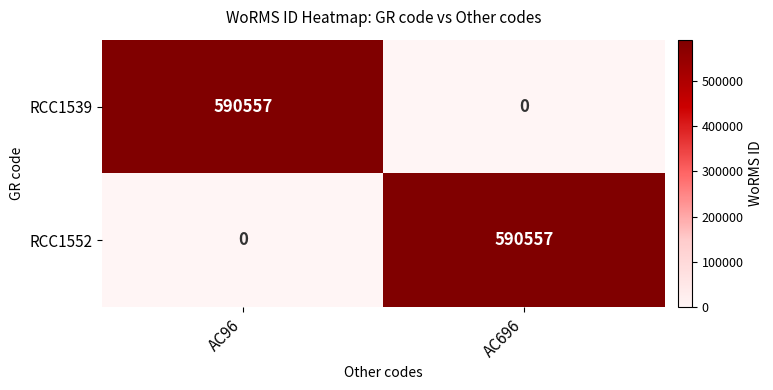

The value of RCC1552 at AC96 is 0. True or false?

True